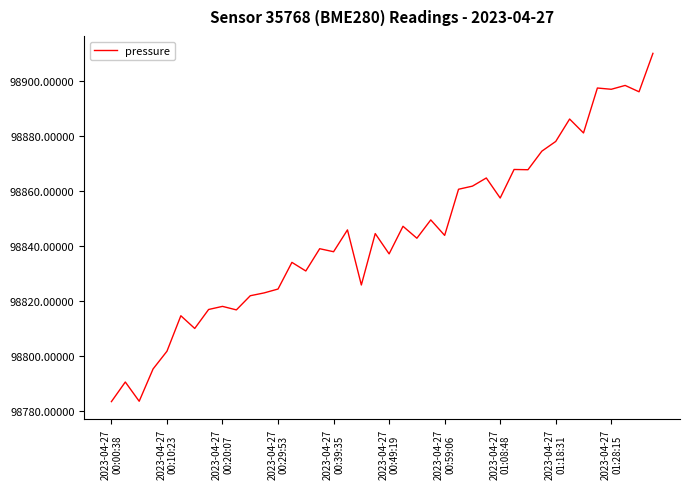

What is the greatest value displayed?

98910.2